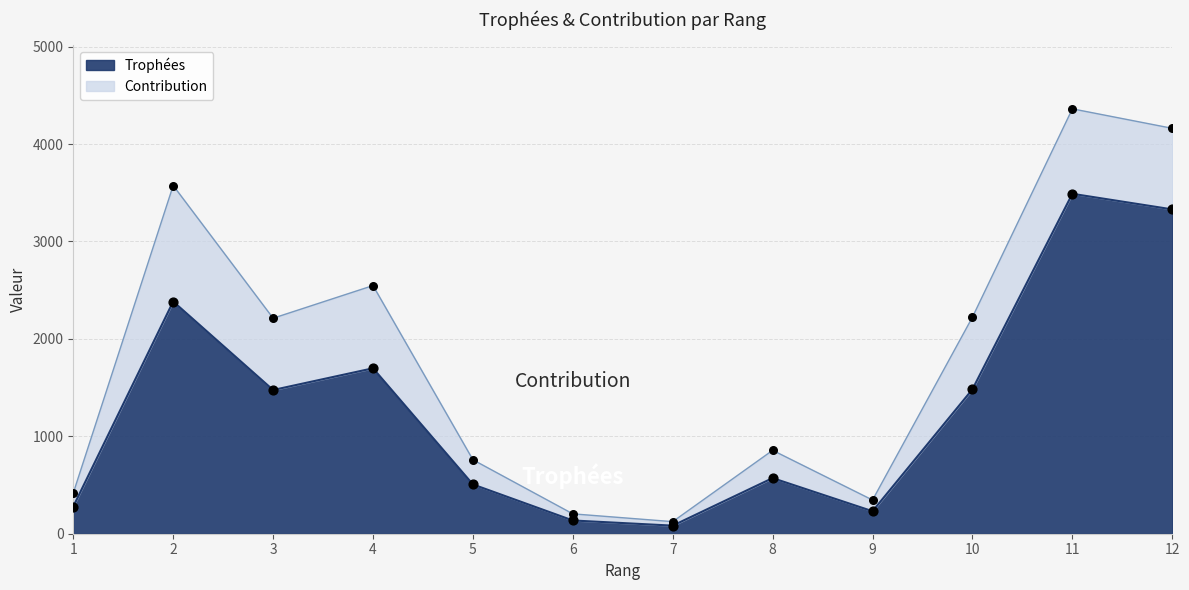

What is the change in value from 11 to 12?

-160